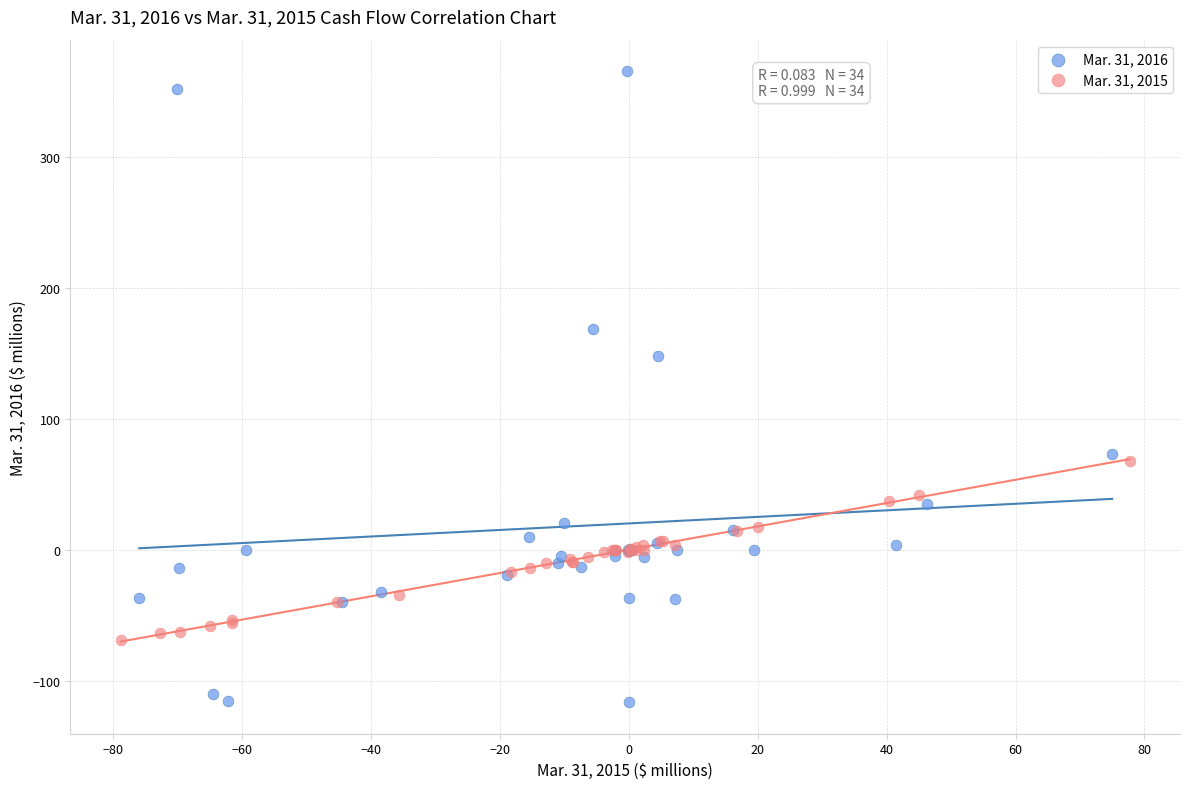

What are all the series names shown in the legend?

Mar. 31, 2016, Mar. 31, 2015